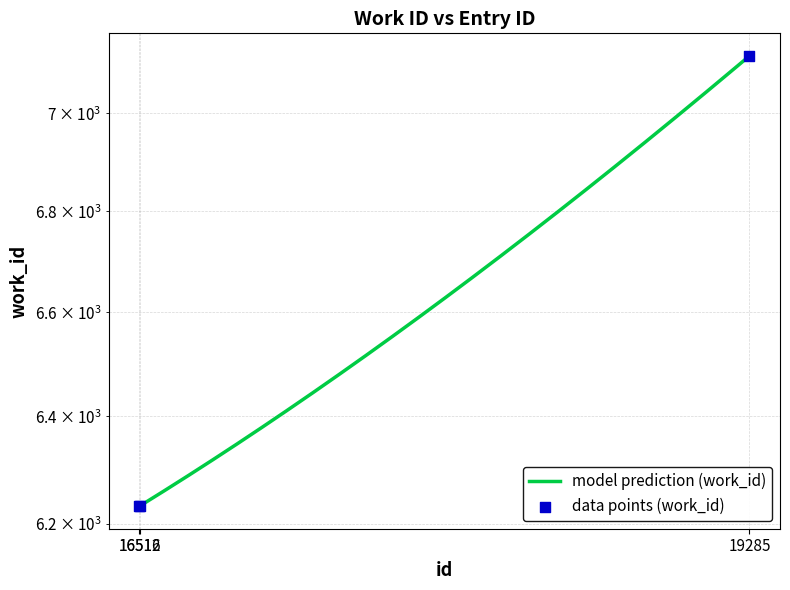

Approximately how many times larger is the value at 16512 compared to 16516?

1.0